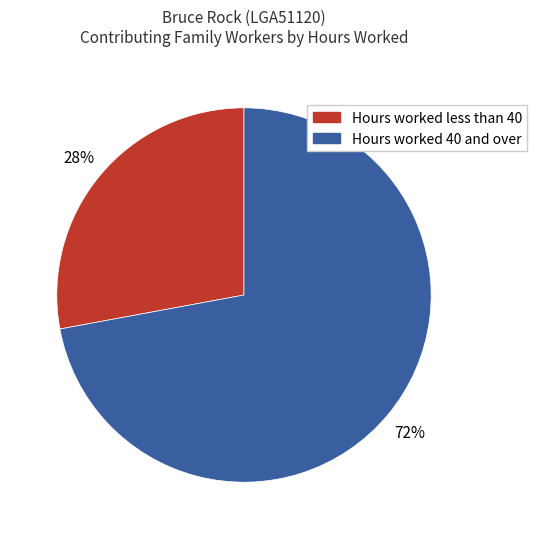

To the nearest percent, what is the difference between the largest and smallest slice percentages?

44%